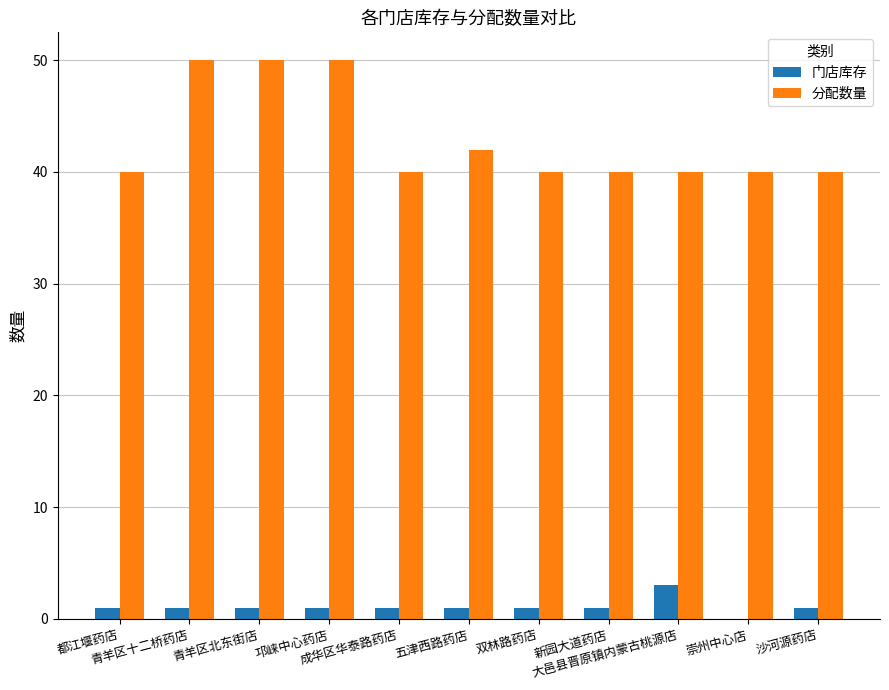

Reading right to left, extract all data points from this chart.

门店库存: 沙河源药店=1	崇州中心店=0	大邑县晋原镇内蒙古桃源店=3	新园大道药店=1	双林路药店=1	五津西路药店=1	成华区华泰路药店=1	邛崃中心药店=1	青羊区北东街店=1	青羊区十二桥药店=1	都江堰药店=1
分配数量: 沙河源药店=40	崇州中心店=40	大邑县晋原镇内蒙古桃源店=40	新园大道药店=40	双林路药店=40	五津西路药店=42	成华区华泰路药店=40	邛崃中心药店=50	青羊区北东街店=50	青羊区十二桥药店=50	都江堰药店=40